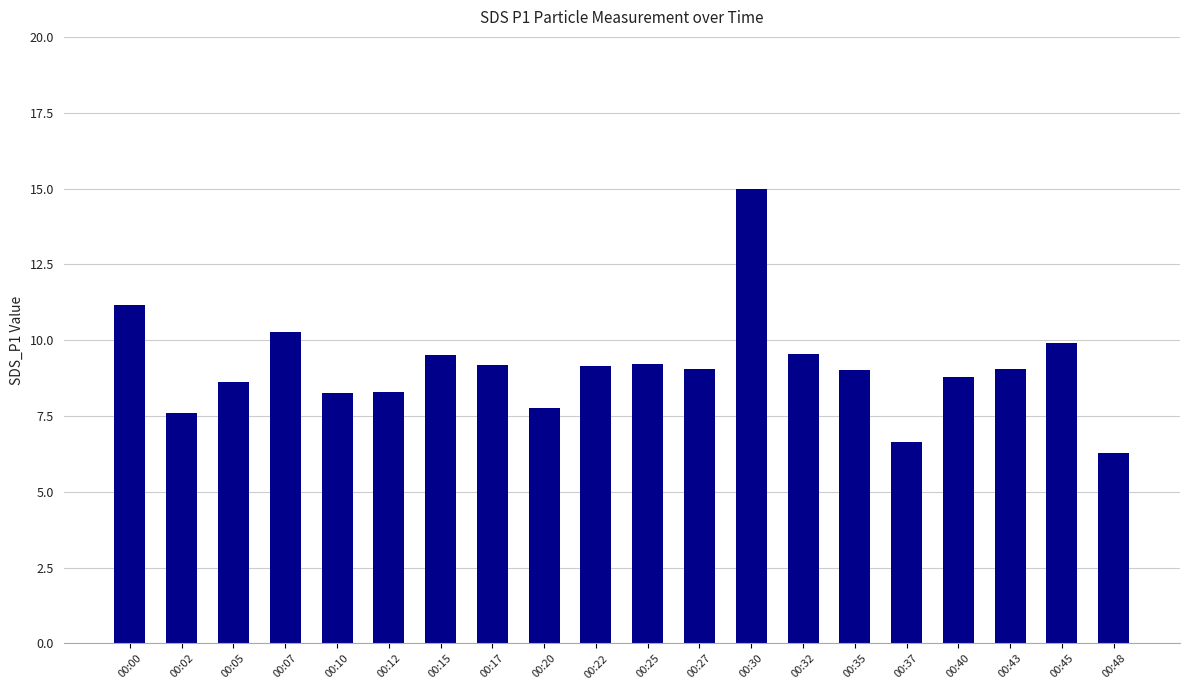

What is the value of the 13th bar from the left?

15.0